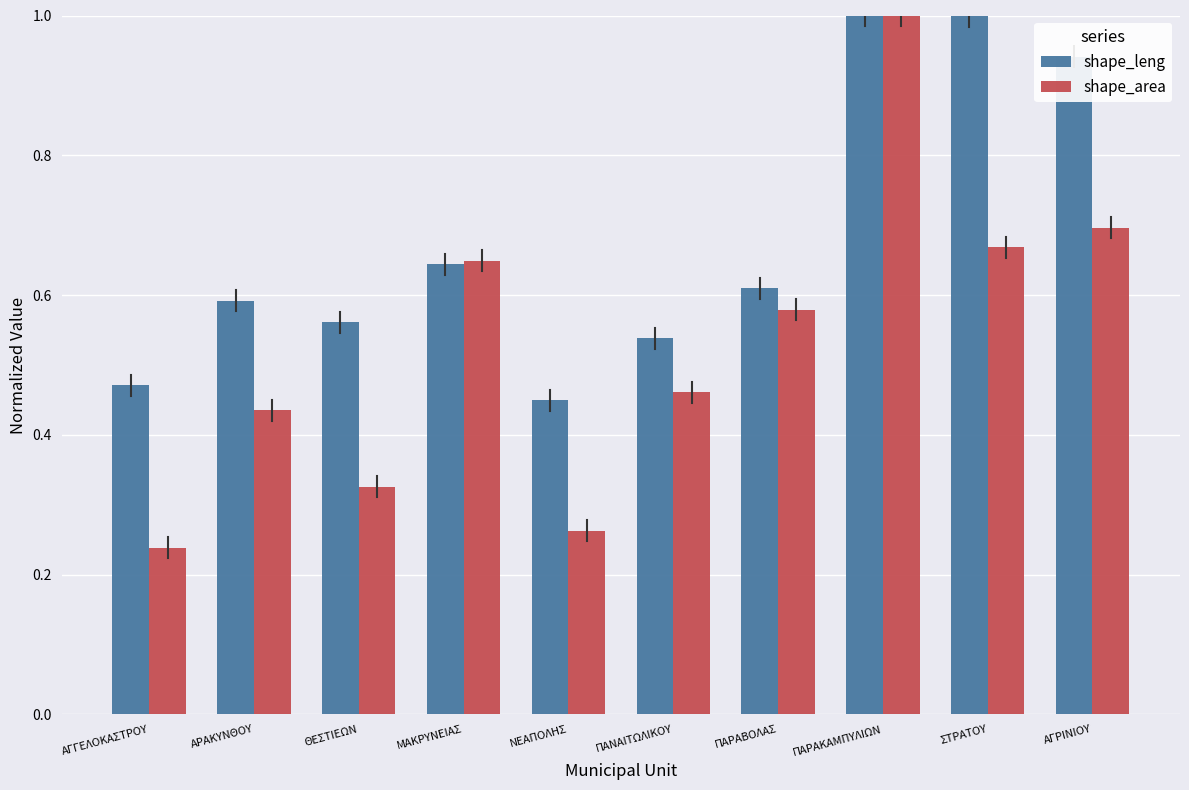

Which series changed the most between ΠΑΝΑΙΤΩΛΙΚΟΥ and ΑΓΡΙΝΙΟΥ?

shape_leng